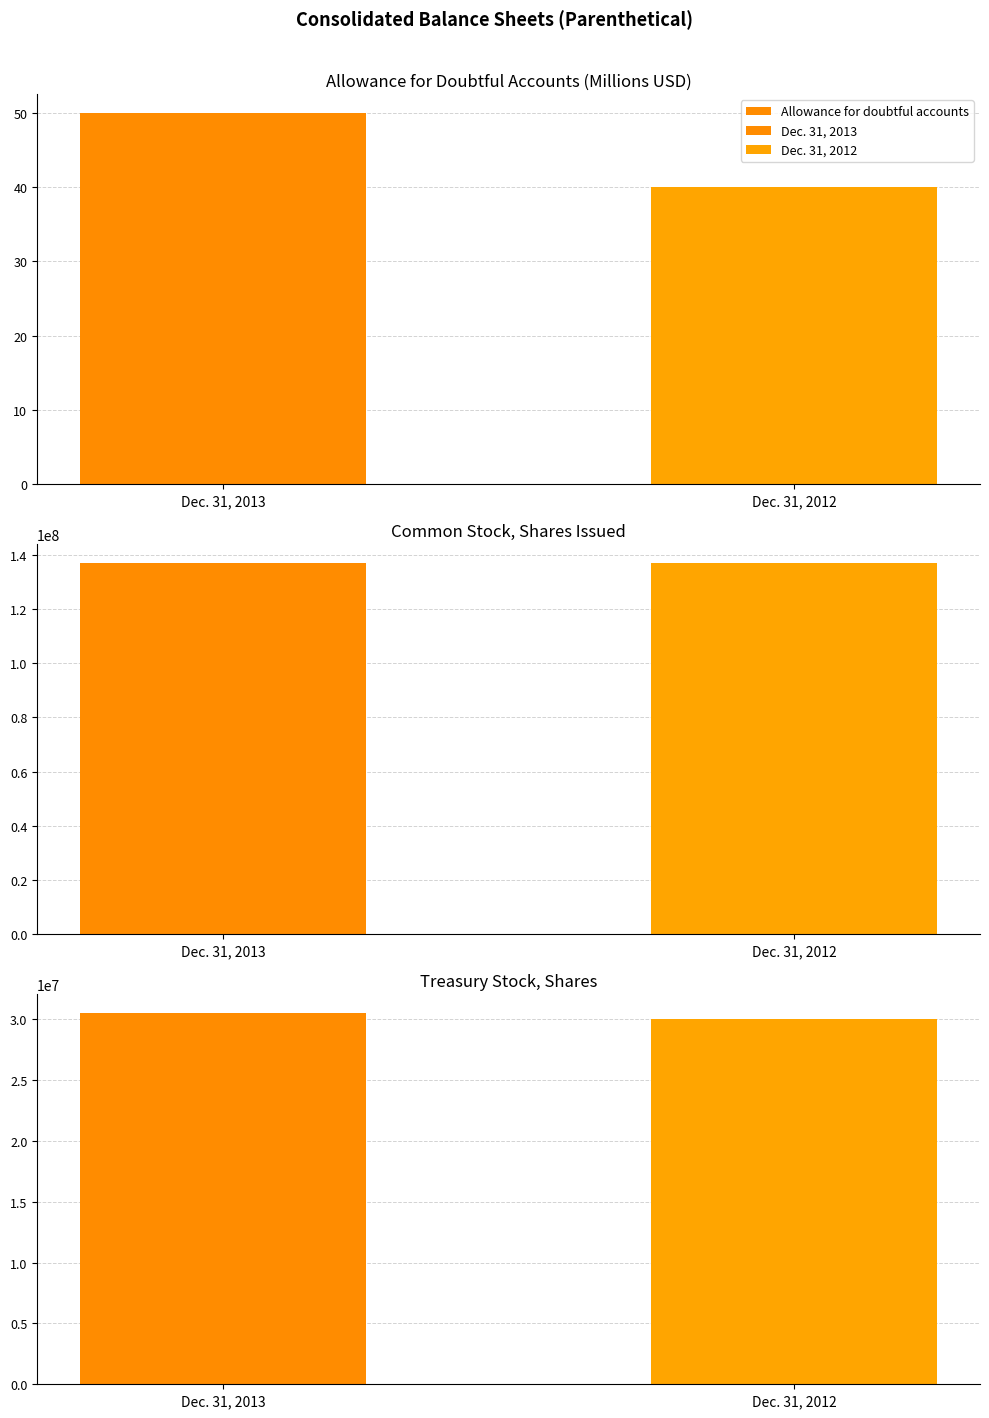

How many Treasury stock, shares values are between 30027146 and 30515721?

2